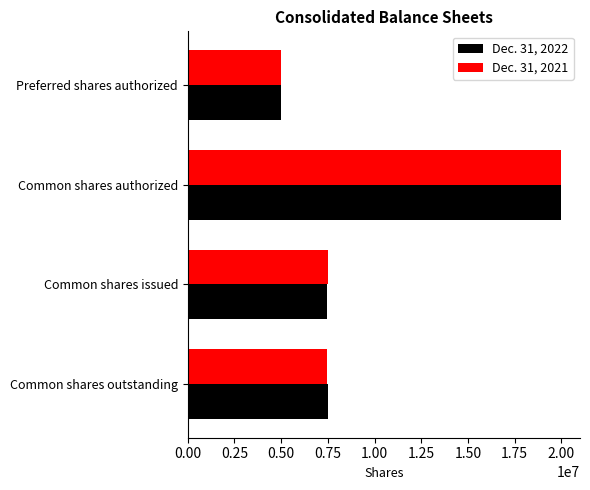

What is the sum of all Dec. 31, 2021 values?

39944130